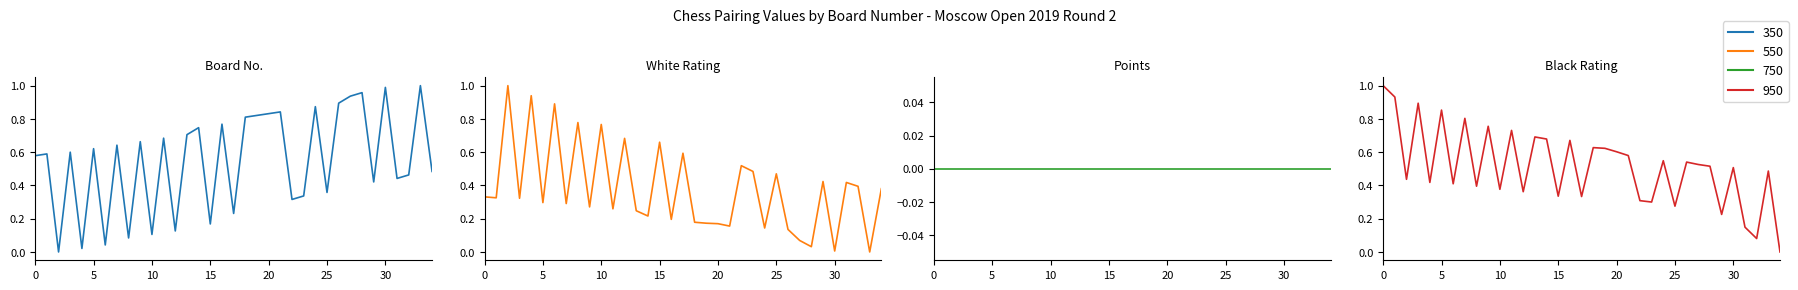

How many data points does each series have?

35